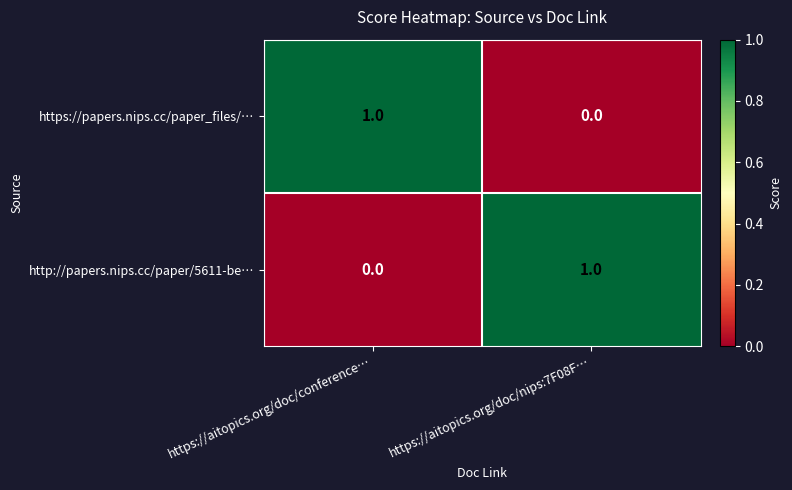

Is it true that https://papers.nips.cc/paper_files/… equals 0 at https://aitopics.org/doc/conference…?

False